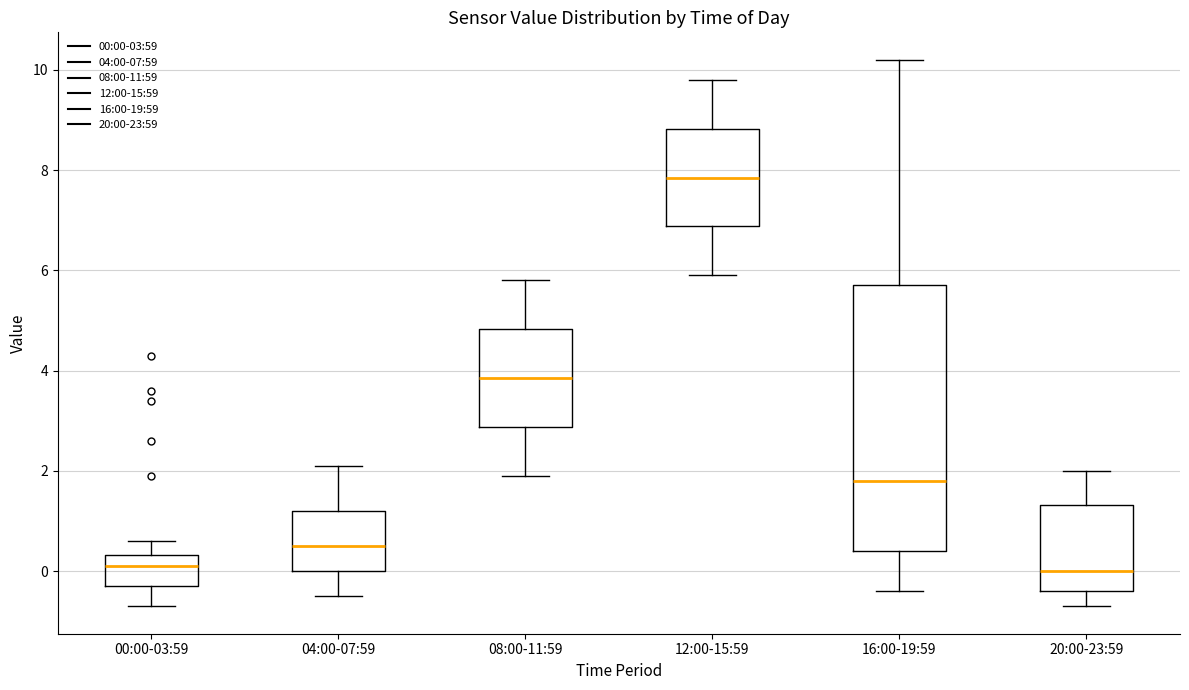

Which box is the tallest, from its lower edge to its upper edge?

16:00-19:59